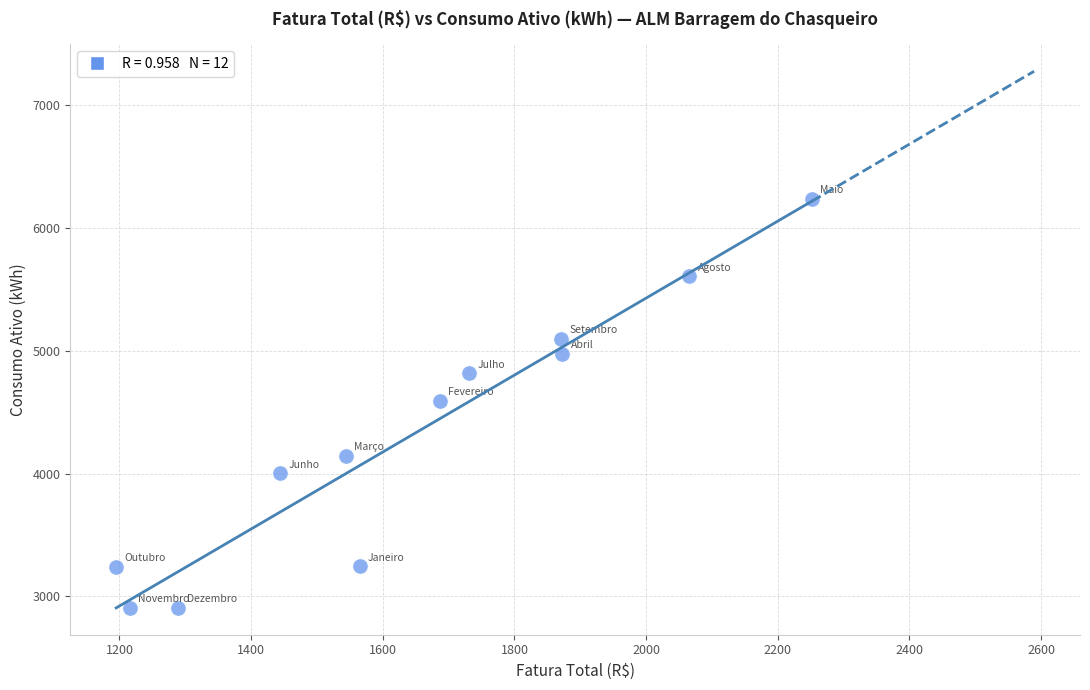

What is the average Y value?

4315